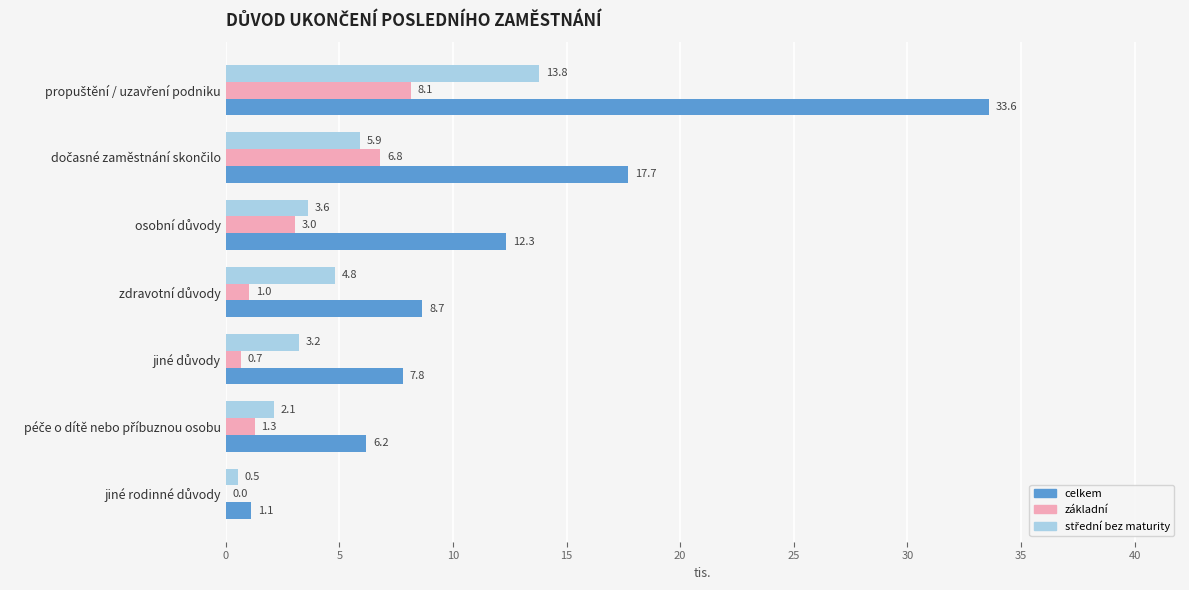

What is the maximum value shown in the chart?

33.6